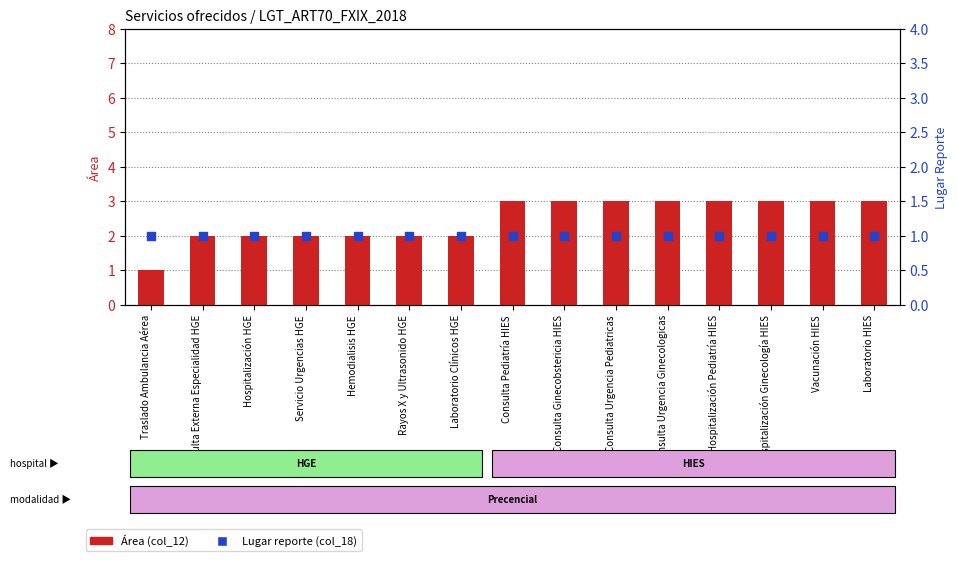

What are all the series names shown in the legend?

Área (col_12), Lugar reporte (col_18)